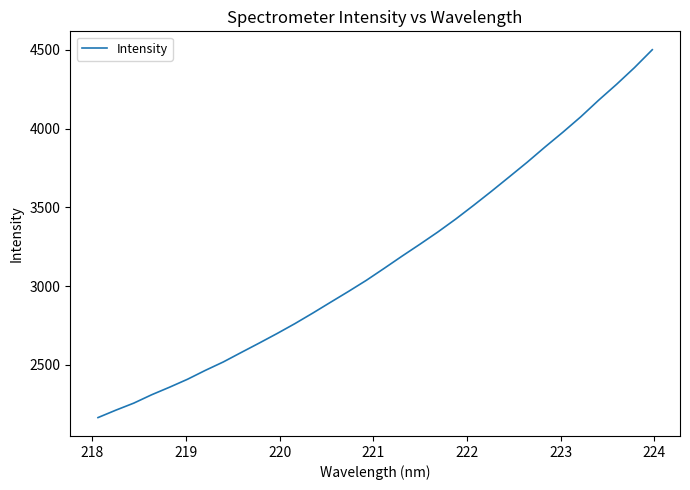

True or false: there are more than 0 points higher than both neighbors.

False